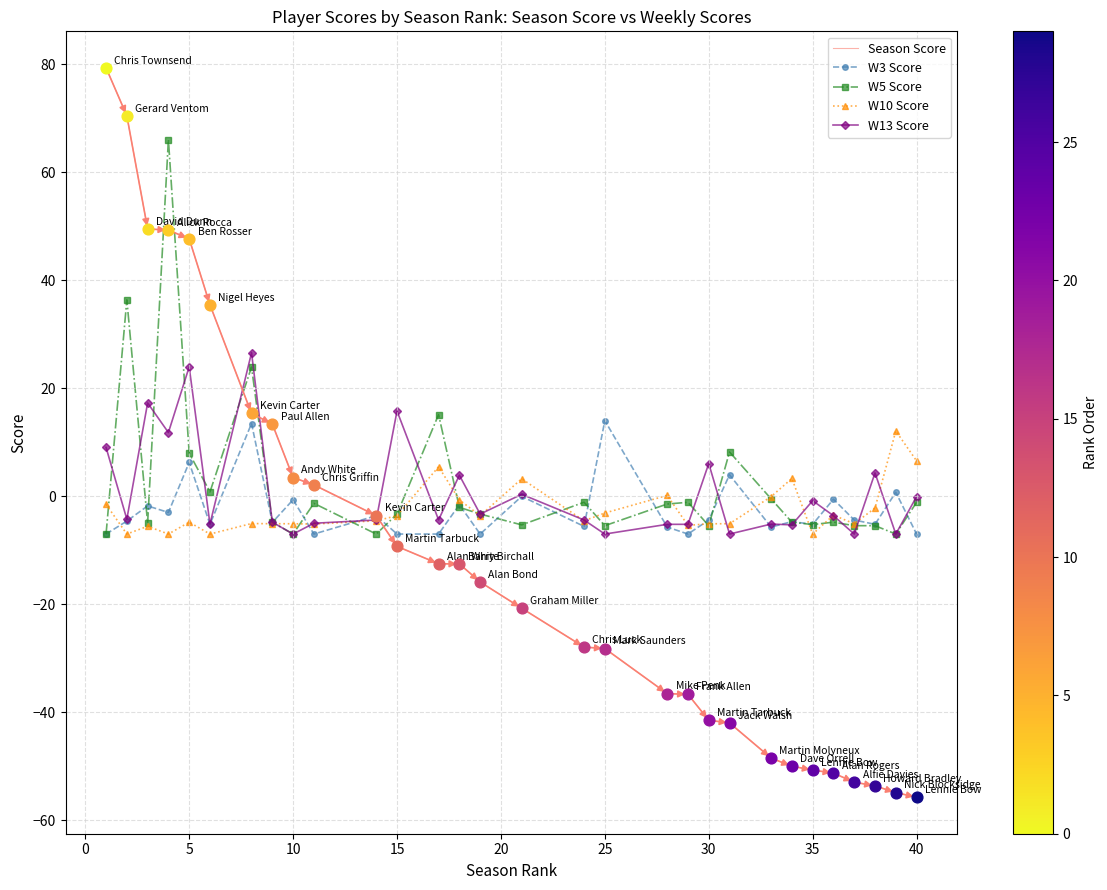

Which series has the largest range (max minus min)?

Season Score